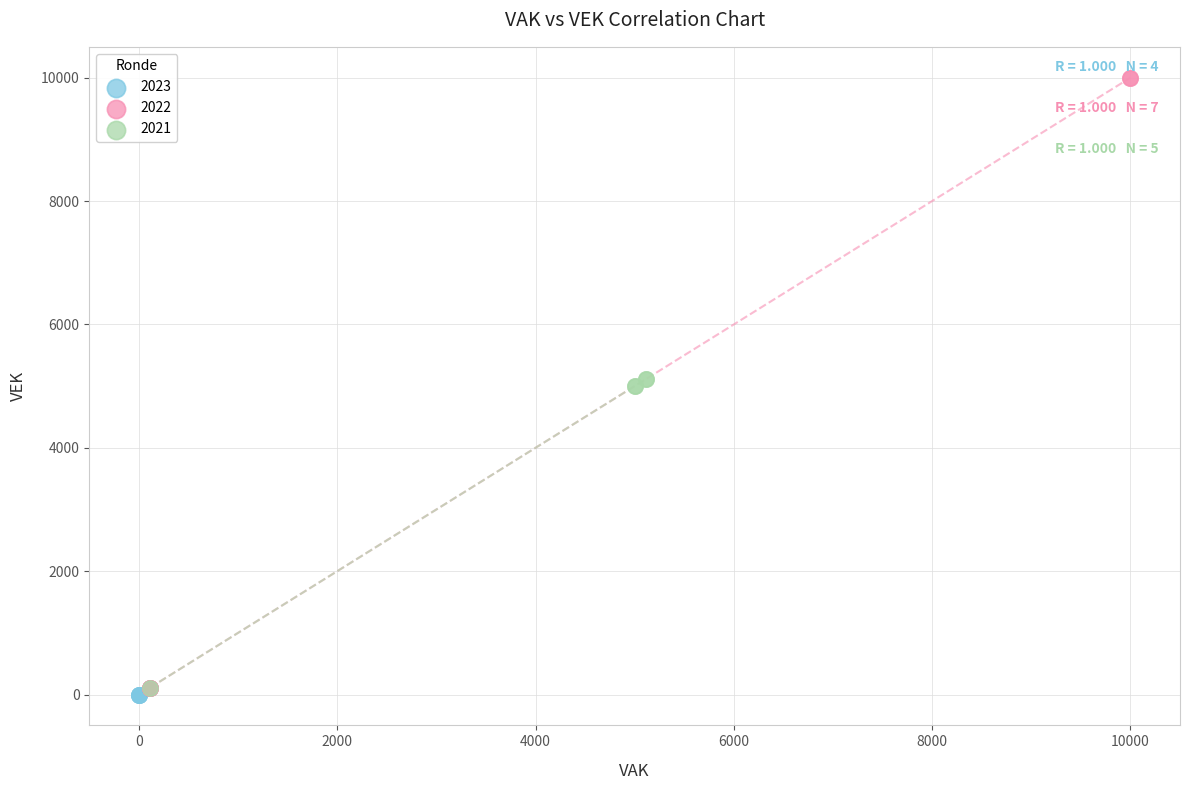

Which series reaches the maximum Y coordinate?

2022